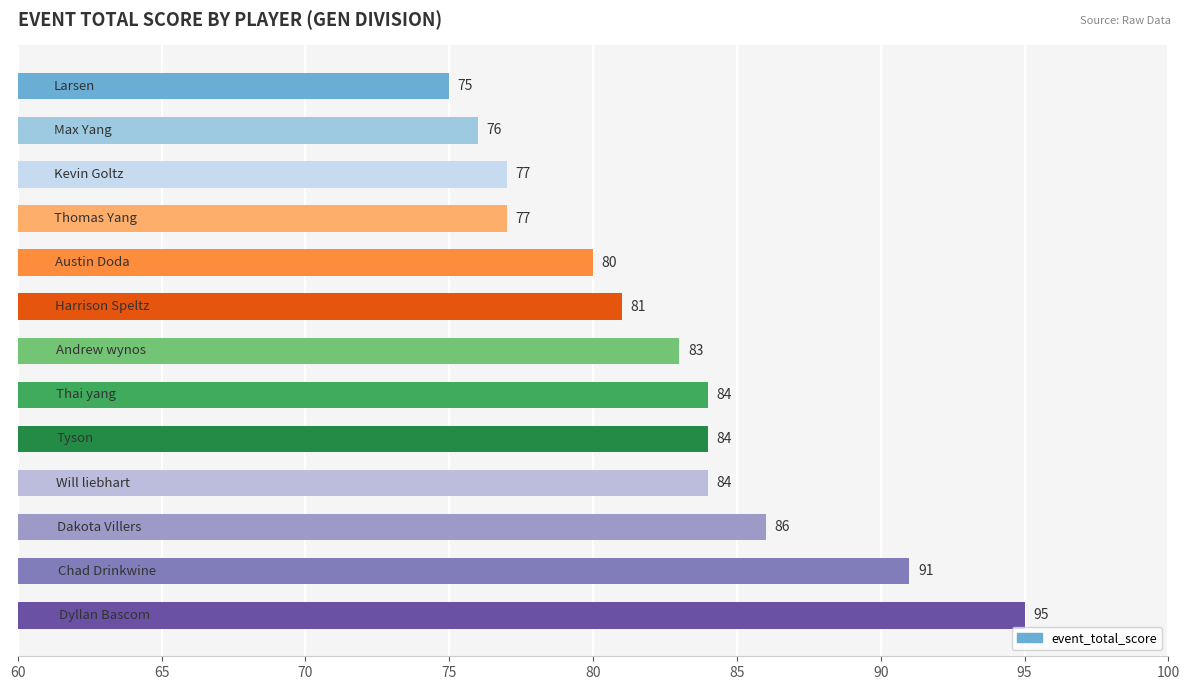

What is the difference between the maximum and minimum values?

20